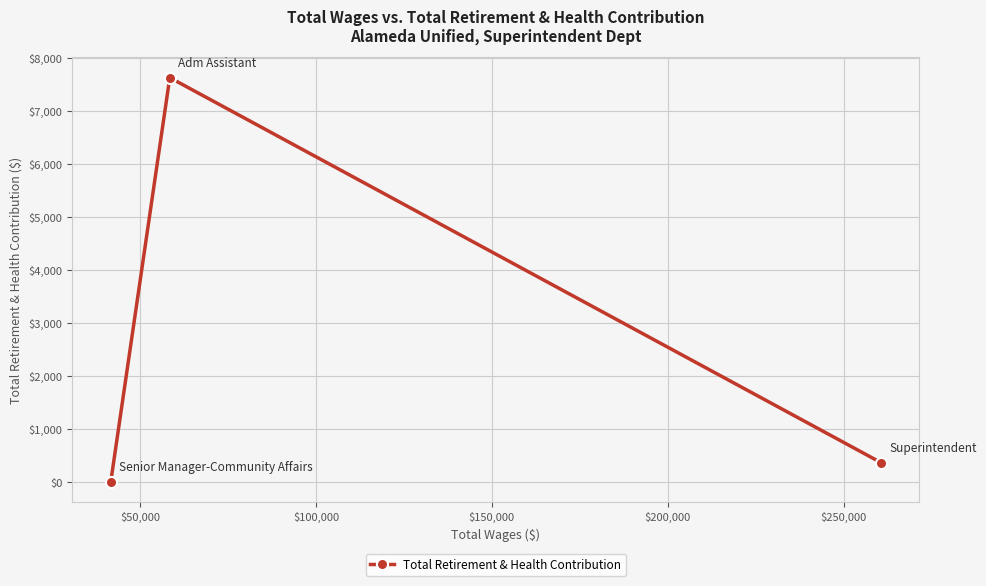

What is the difference between the maximum and second lowest values?

7261